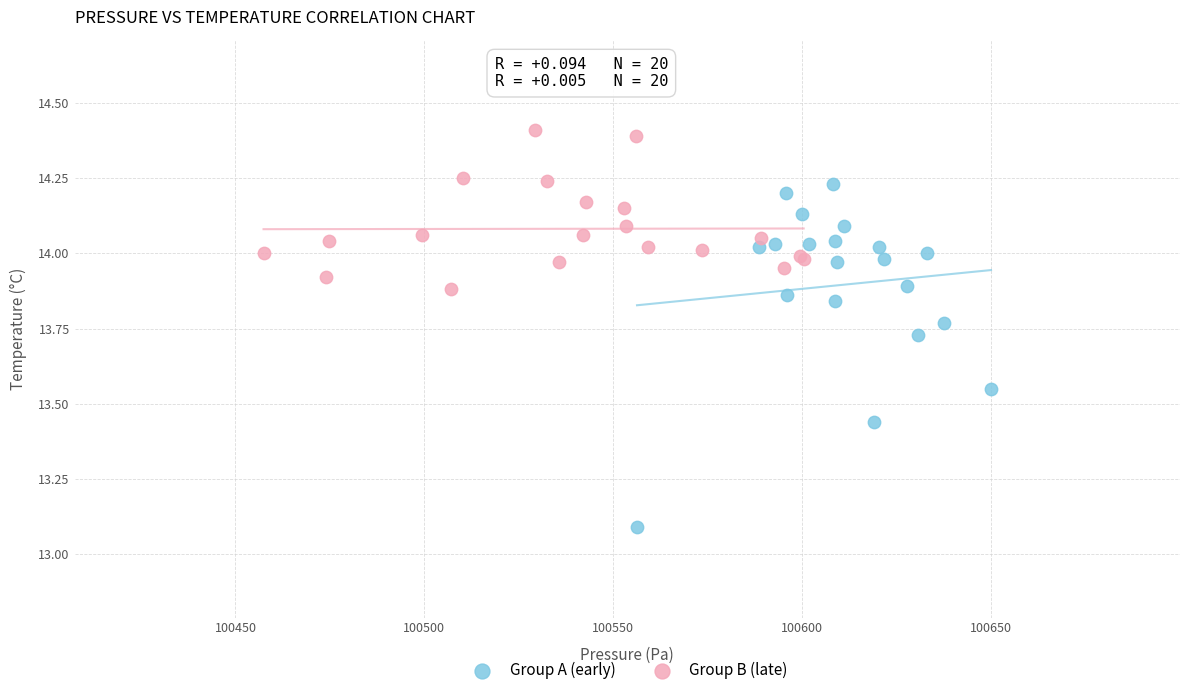

Which series reaches the minimum Y coordinate?

Group A (early)